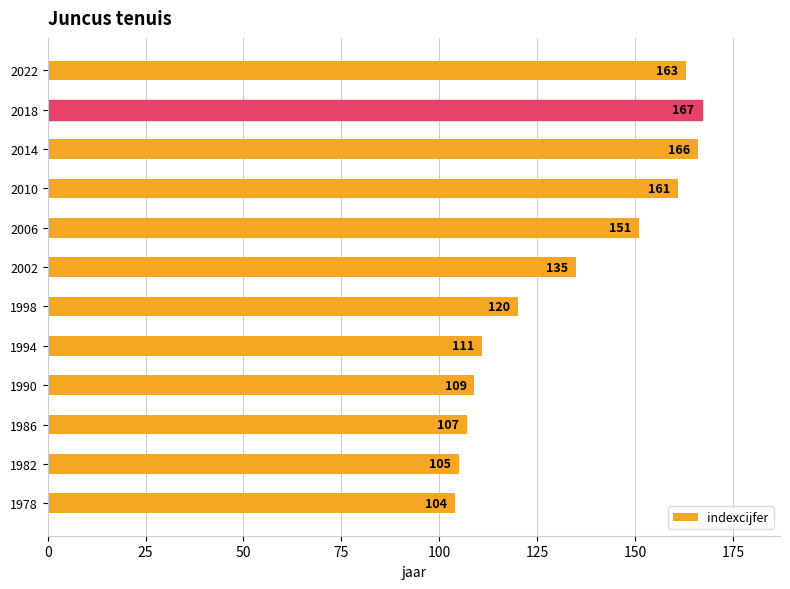

The value at 1986 is 145. True or false?

False